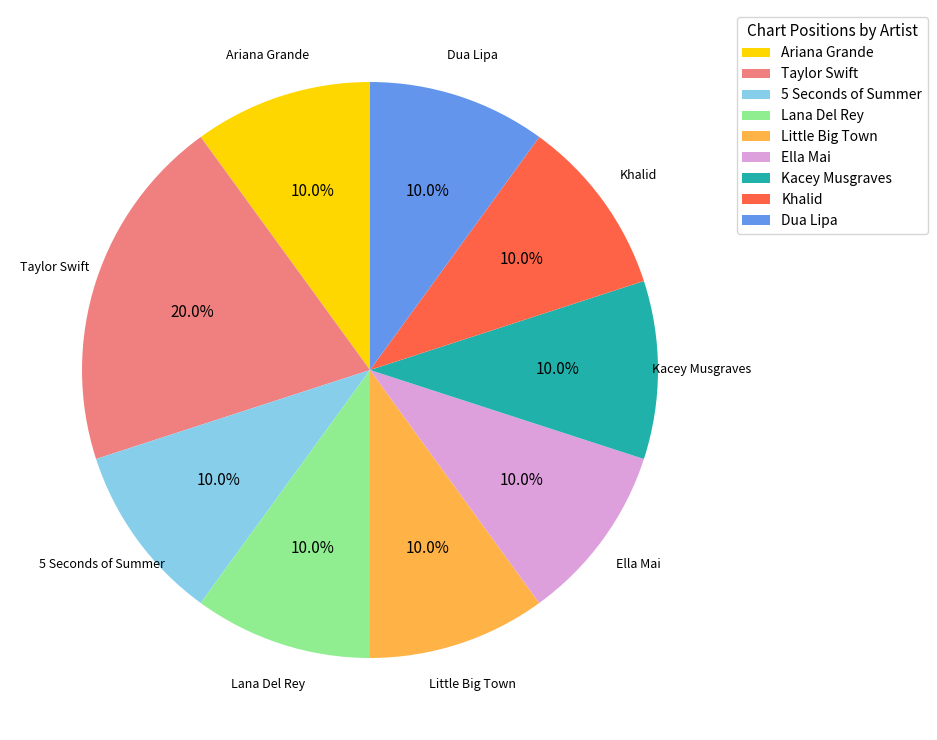

Is there a majority slice in this chart?

No